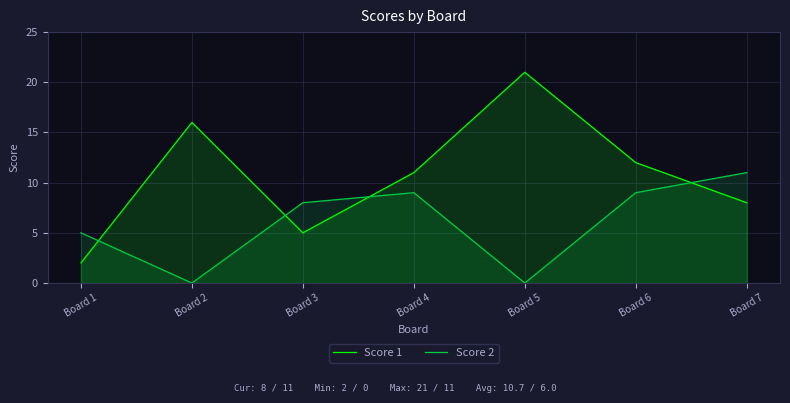

Reading left to right, list all the values displayed in this chart.

Score 1: 2	16	5	11	21	12	8
Score 2: 5	0	8	9	0	9	11